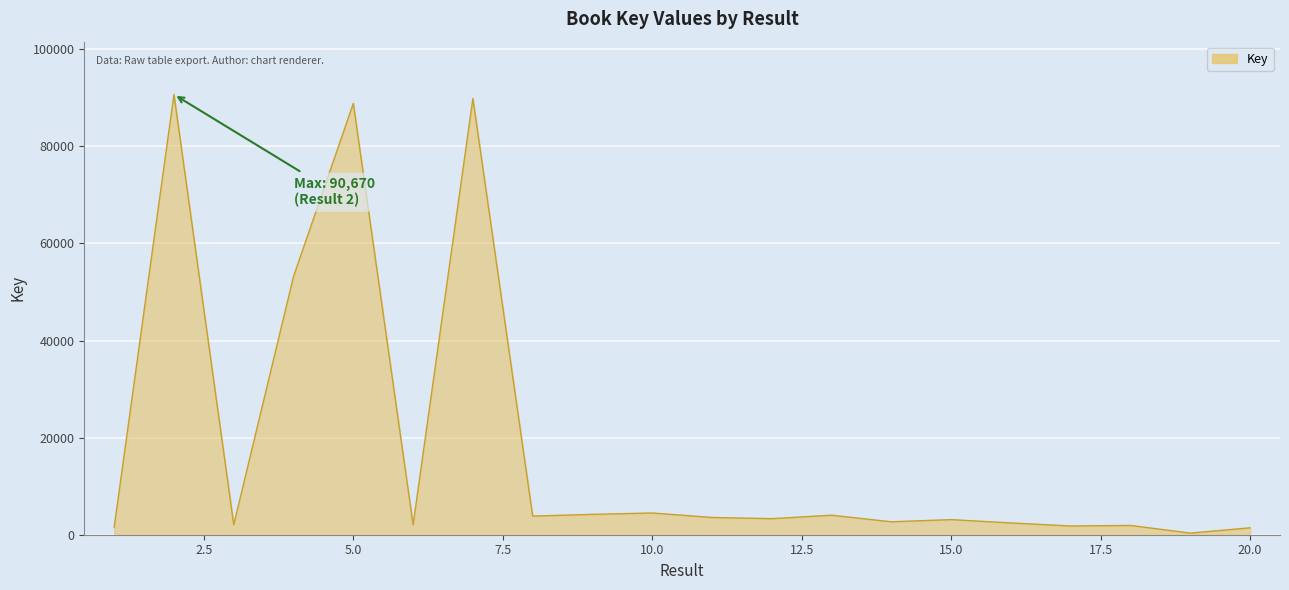

What is the difference between the maximum and minimum values?

90335